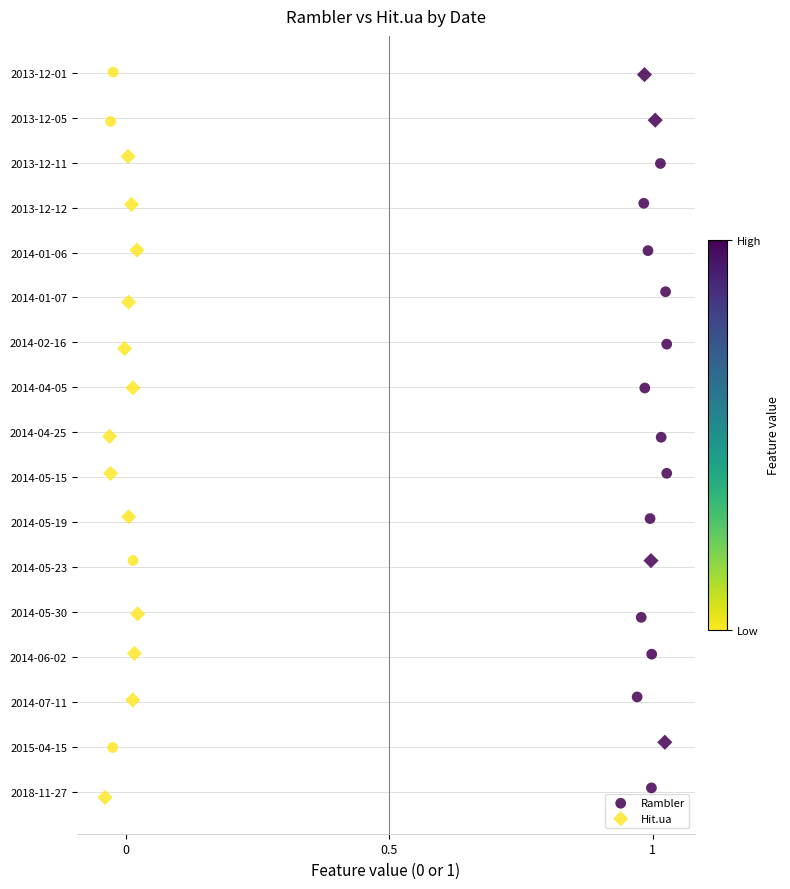

What are all the series names shown in the legend?

Rambler, Hit.ua